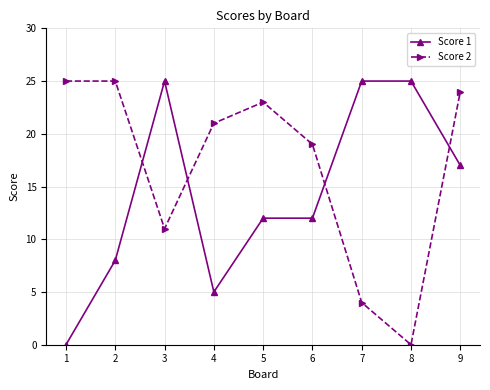

Reading left to right, list all the values displayed in this chart.

Score 1: 1=0	2=8	3=25	4=5	5=12	6=12	7=25	8=25	9=17
Score 2: 1=25	2=25	3=11	4=21	5=23	6=19	7=4	8=0	9=24